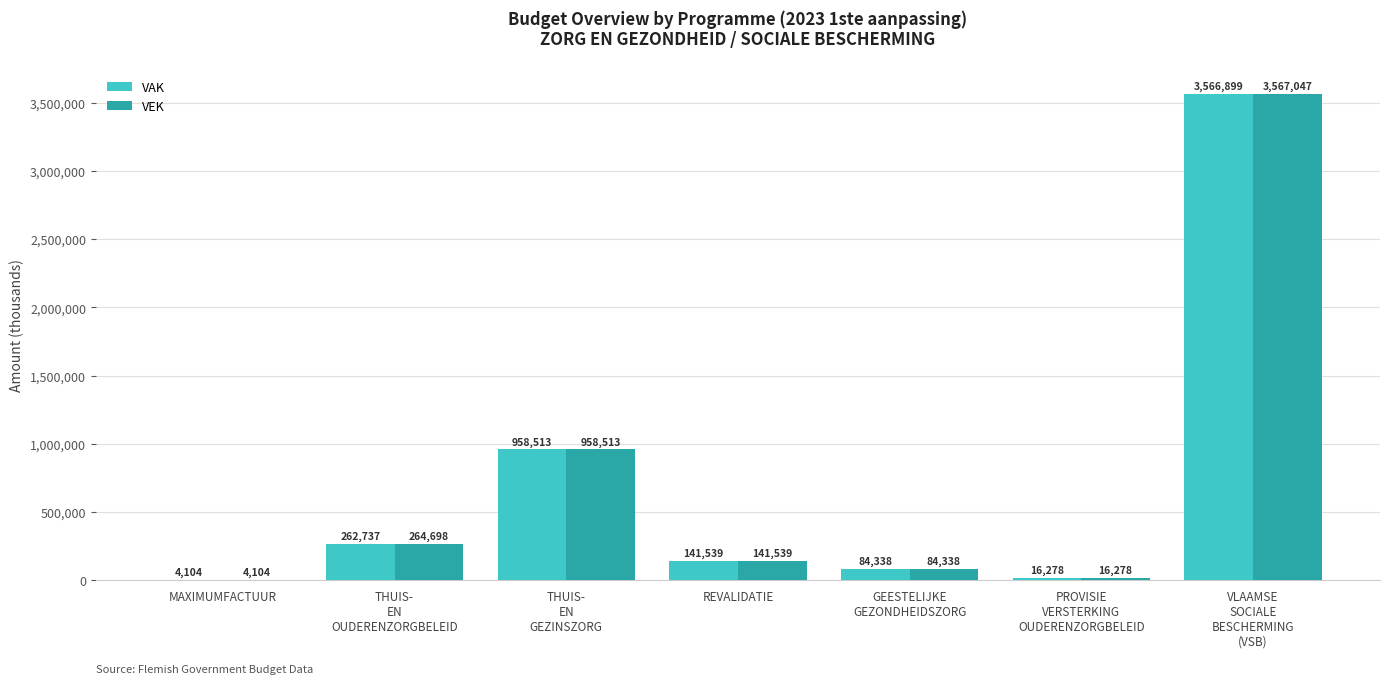

The VEK series shows 141539 at REVALIDATIE. True or false?

True